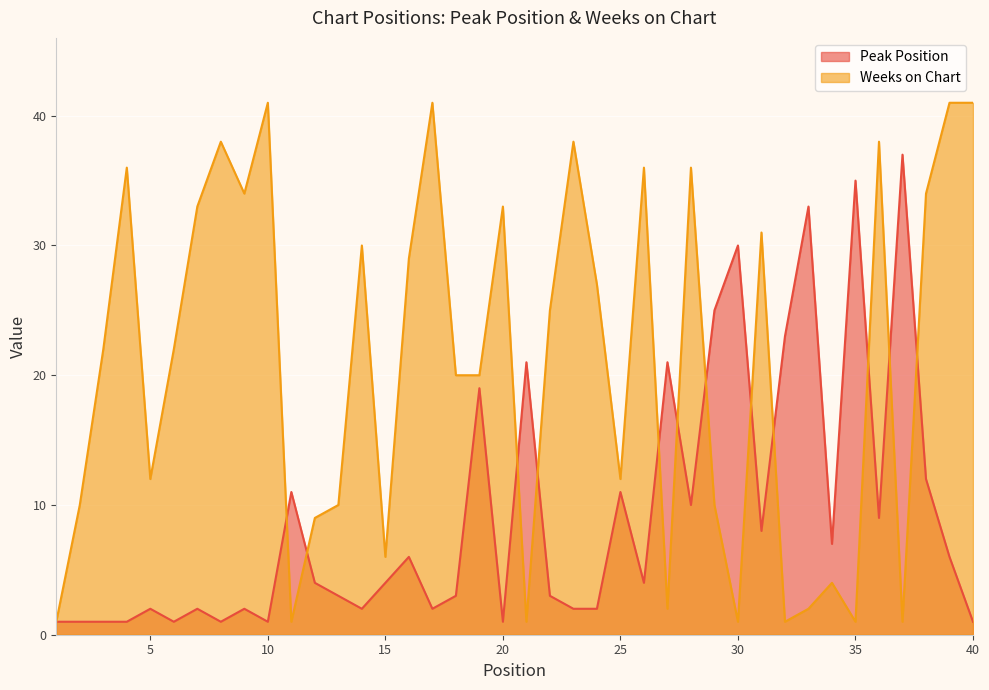

Between 35 and 32, which is larger?

35